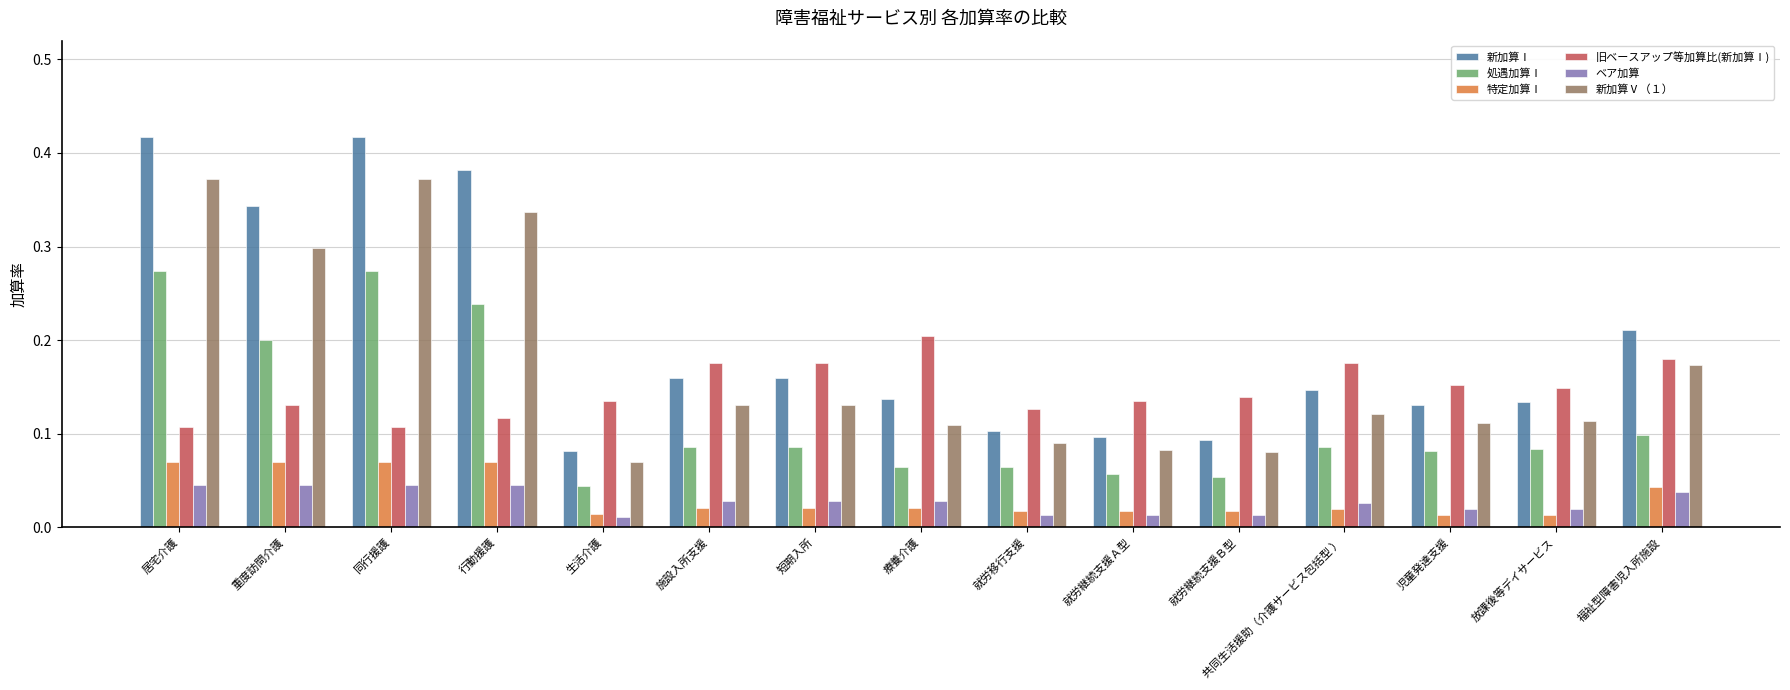

What is the label of the 13th bar from the left?

児童発達支援